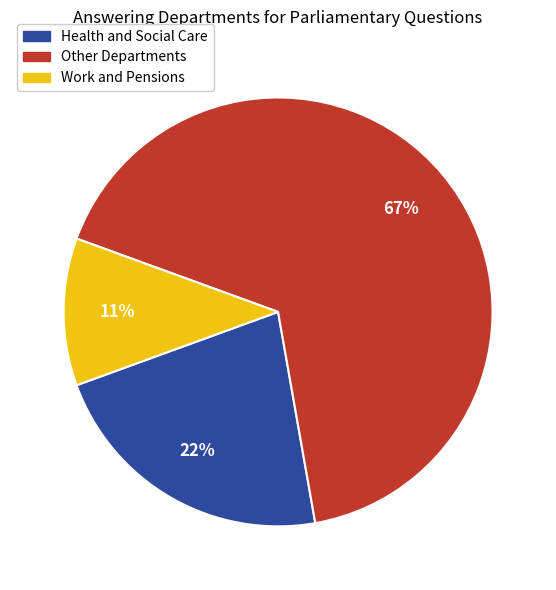

To the nearest percent, what is the difference between the largest and smallest slice percentages?

56%